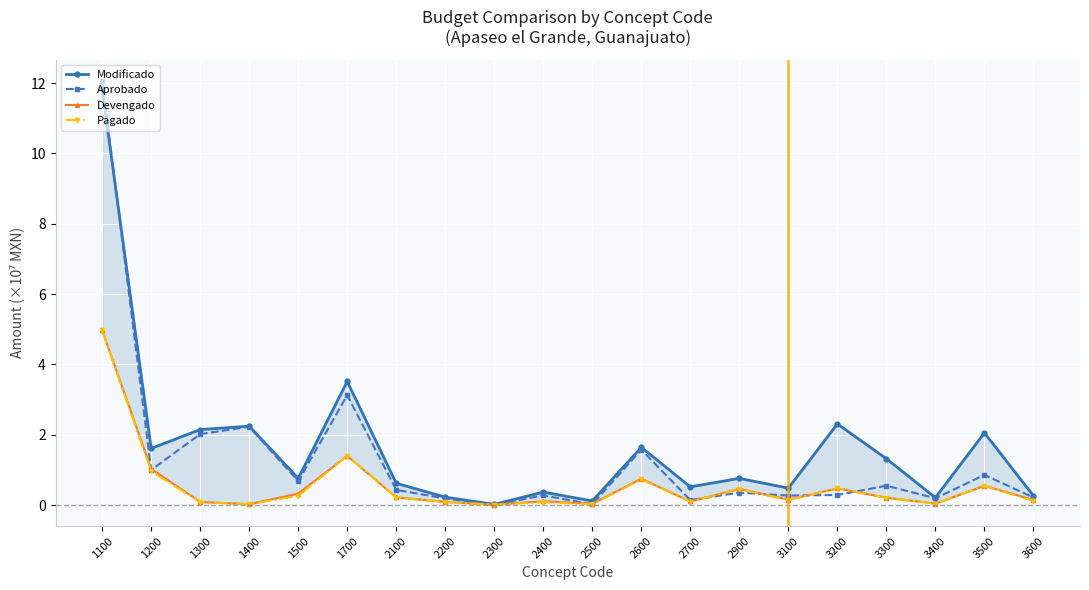

At which category does the chart reach its minimum across all series?

2300